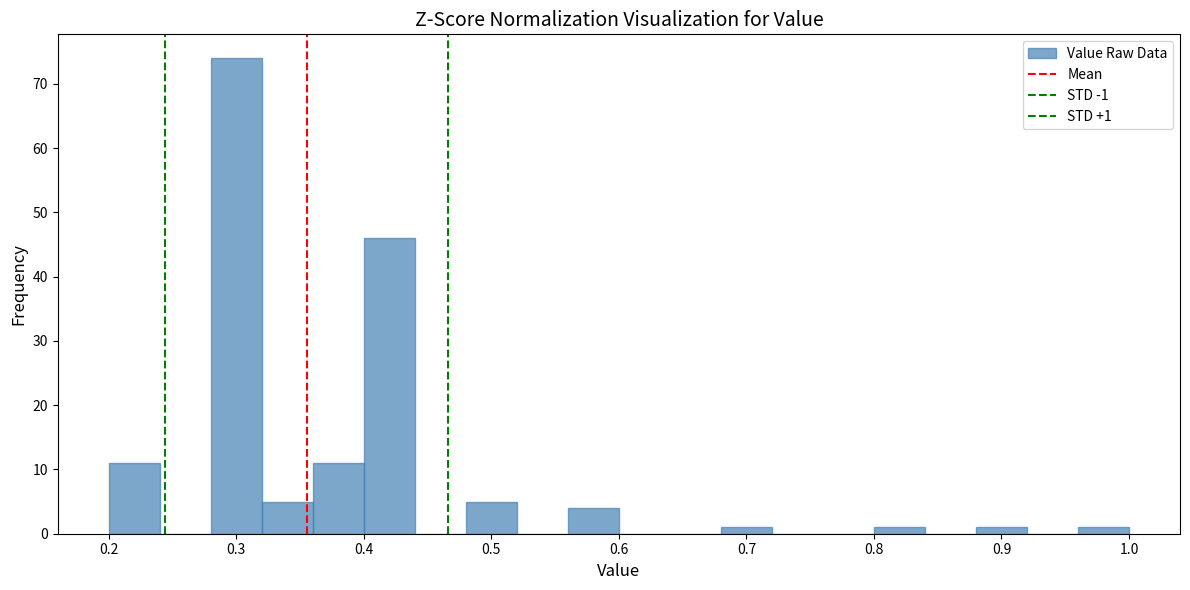

Which range on the x-axis has the tallest bar?

0.28 to 0.32